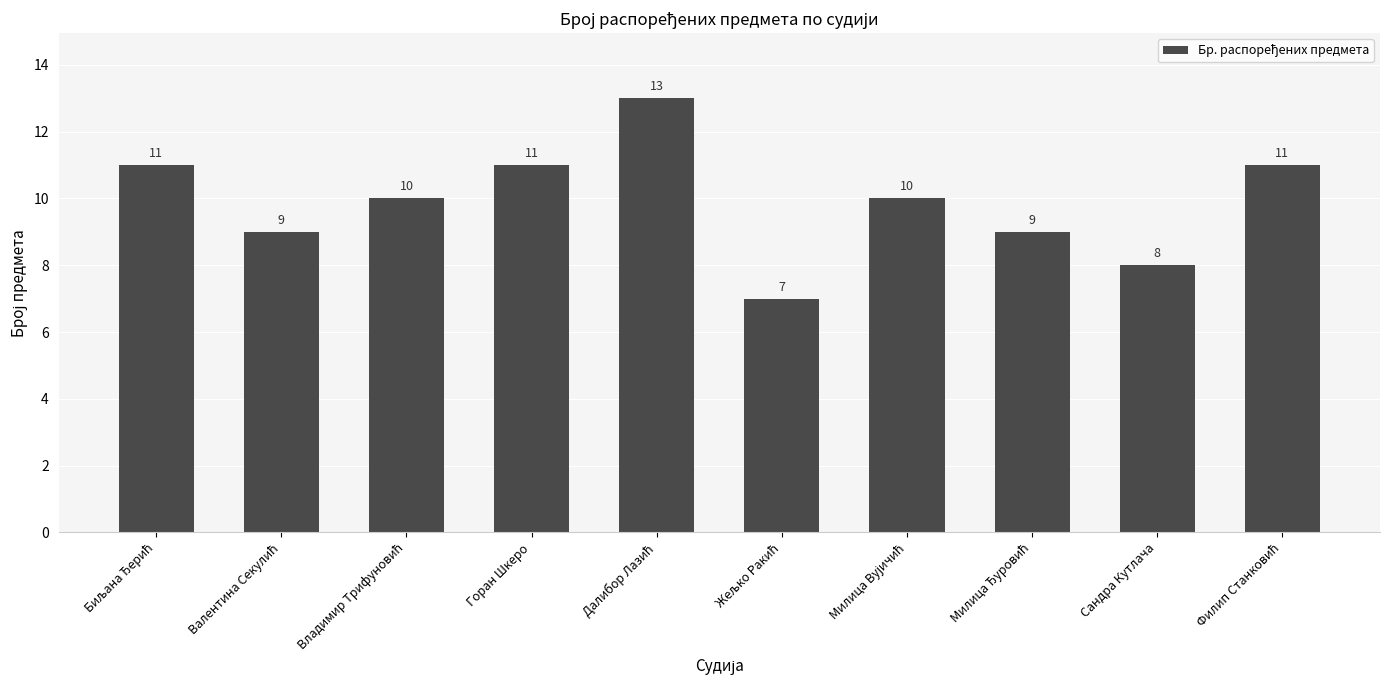

What is the sum of the values at Сандра Кутлача and Горан Шкеро?

19